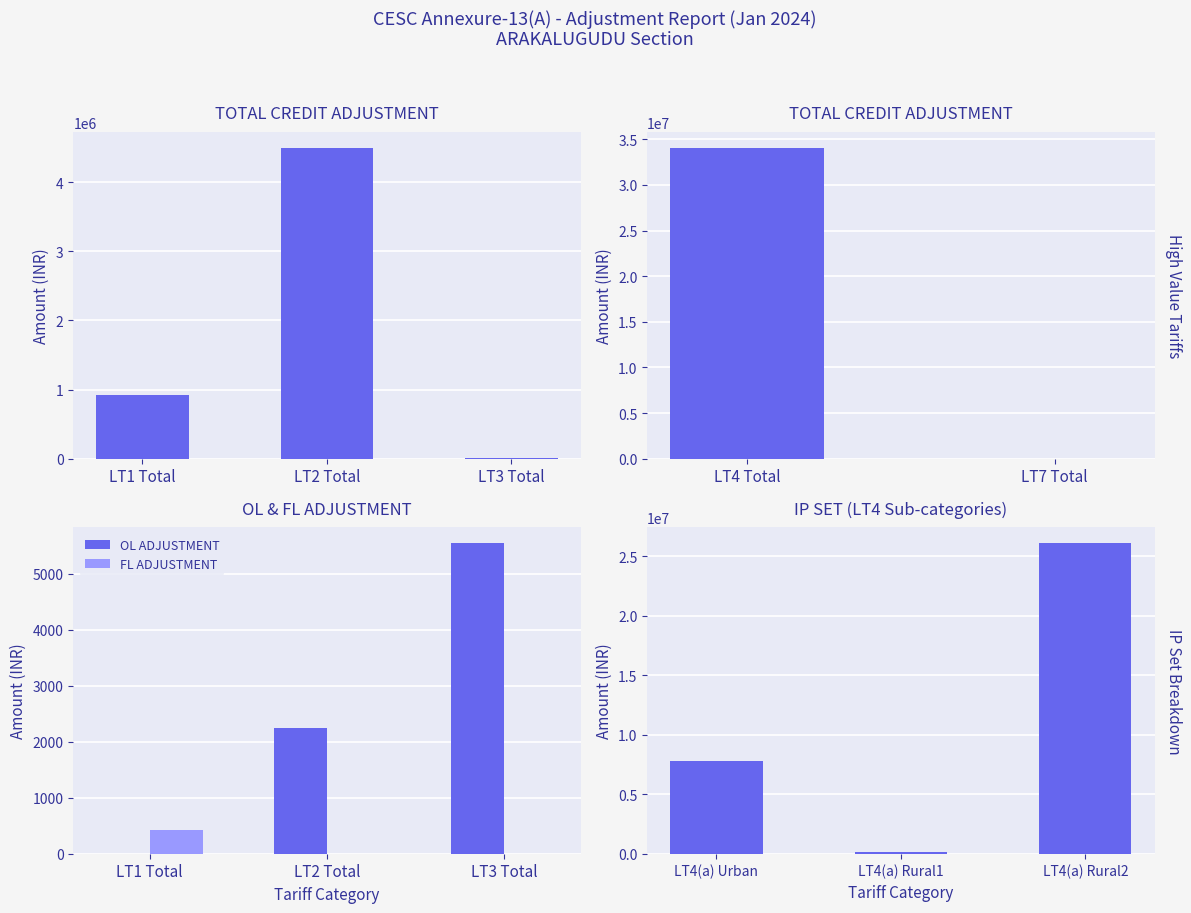

Which has a higher value, LT2 Total or LT1 Total?

LT2 Total